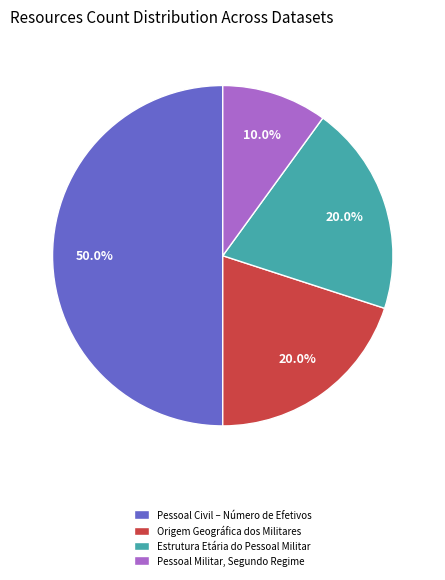

Is it true that Estrutura Etária do Pessoal Militar is 20% of the pie?

True